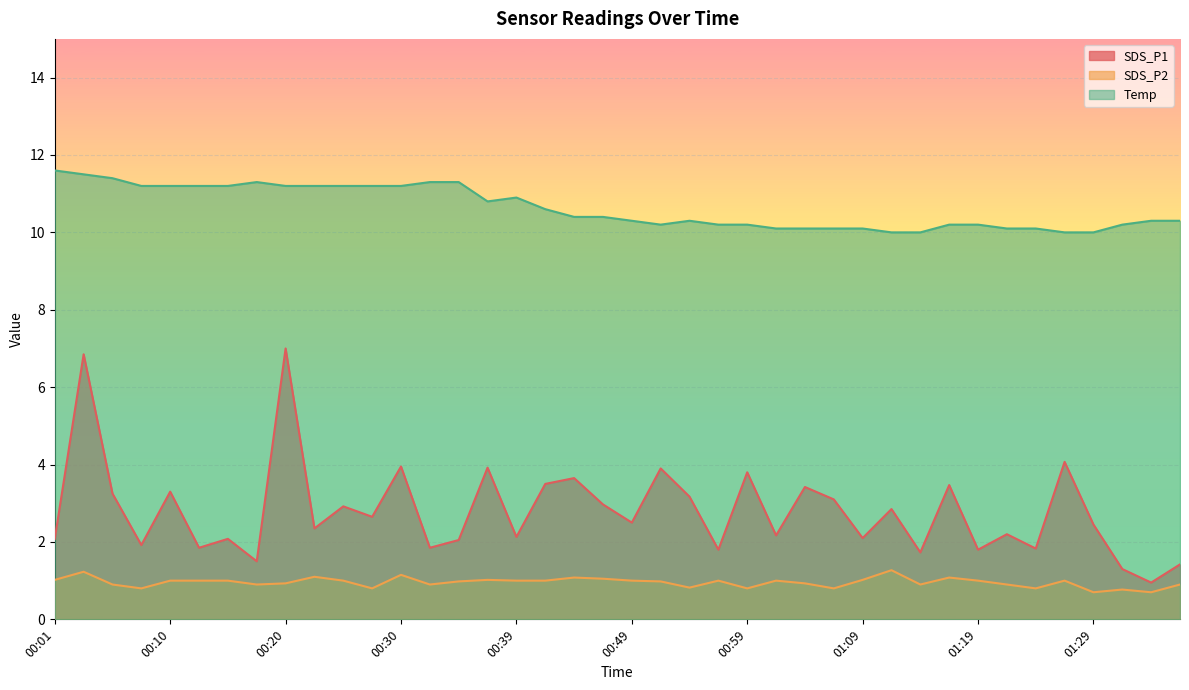

Reading left to right, transcribe all the data shown in this chart.

SDS_P1: 2.1	6.8	3.2	1.9	3.3	1.9	2.1	1.5	7.0	2.4	2.9	2.6	4.0	1.9	2.0	3.9	2.1	3.5	3.6	3.0	2.5	3.9	3.2	1.8	3.8	2.2	3.4	3.1	2.1	2.9	1.7	3.5	1.8	2.2	1.8	4.1	2.5	1.3	0.9	1.4
SDS_P2: 1.0	1.2	0.9	0.8	1.0	1.0	1.0	0.9	0.9	1.1	1.0	0.8	1.1	0.9	1.0	1.0	1.0	1.0	1.1	1.1	1.0	1.0	0.8	1.0	0.8	1.0	0.9	0.8	1.0	1.3	0.9	1.1	1.0	0.9	0.8	1.0	0.7	0.8	0.7	0.9
Temp: 11.6	11.5	11.4	11.2	11.2	11.2	11.2	11.3	11.2	11.2	11.2	11.2	11.2	11.3	11.3	10.8	10.9	10.6	10.4	10.4	10.3	10.2	10.3	10.2	10.2	10.1	10.1	10.1	10.1	10.0	10.0	10.2	10.2	10.1	10.1	10.0	10.0	10.2	10.3	10.3